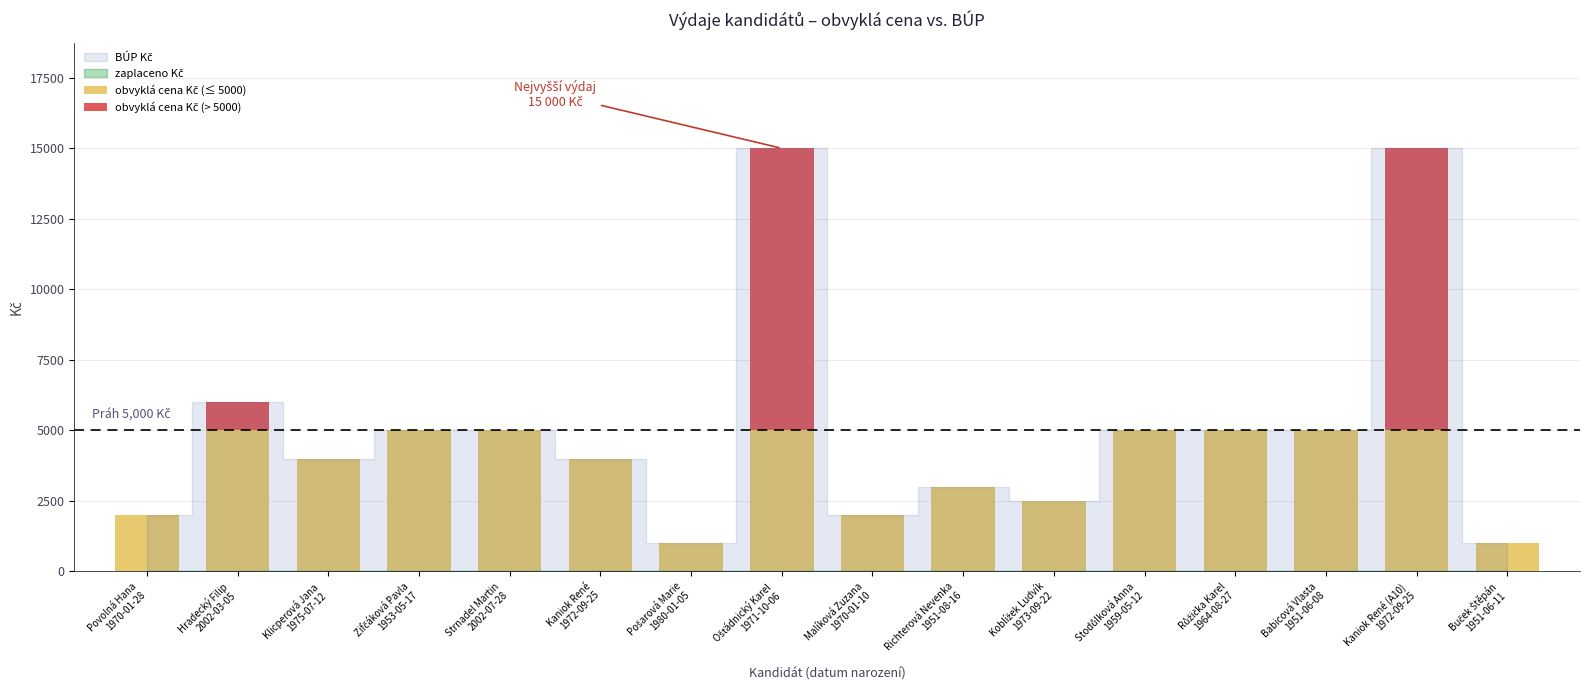

What is the label of the 15th bar from the left?

Kaniok René (A10)
1972-09-25